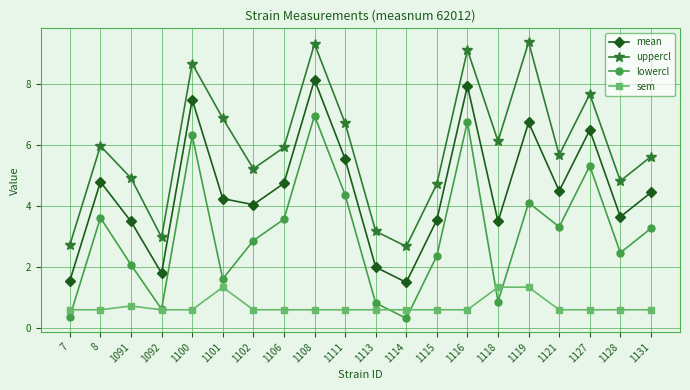

How many sem values are between 0 and 1?

17